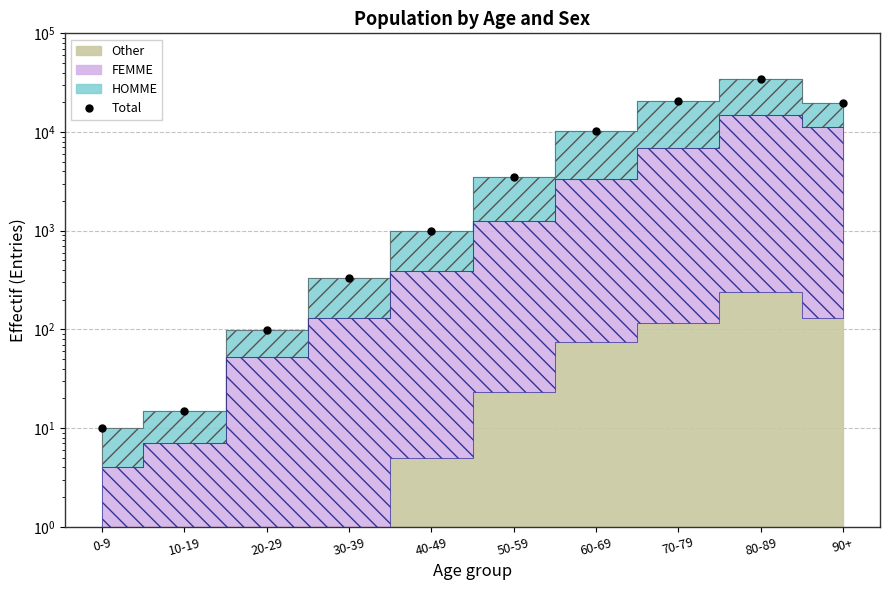

Which label corresponds to the smallest value in the chart?

0-9